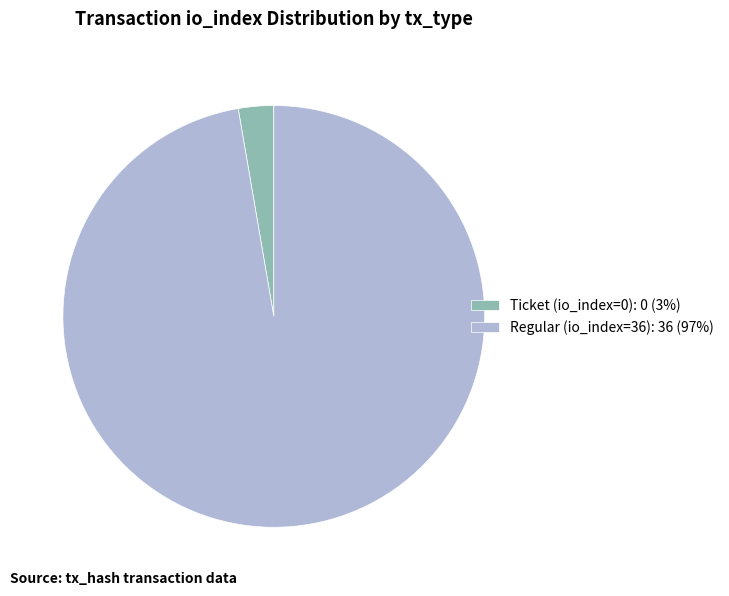

Do Ticket (io_index=0) and Regular (io_index=36) together represent more than half of the pie?

Yes